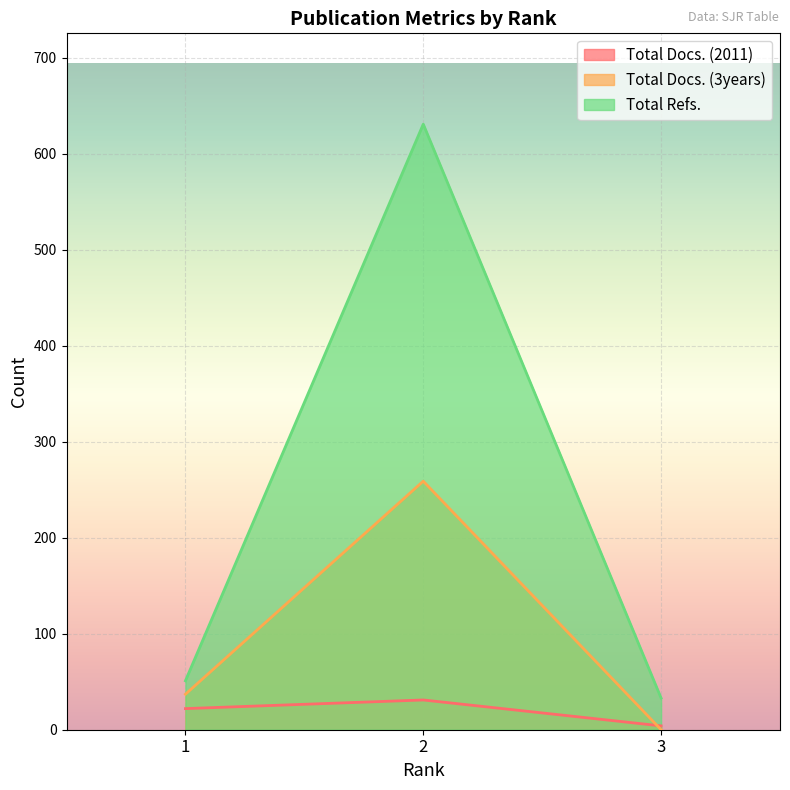

Which label corresponds to the largest value in the chart?

2